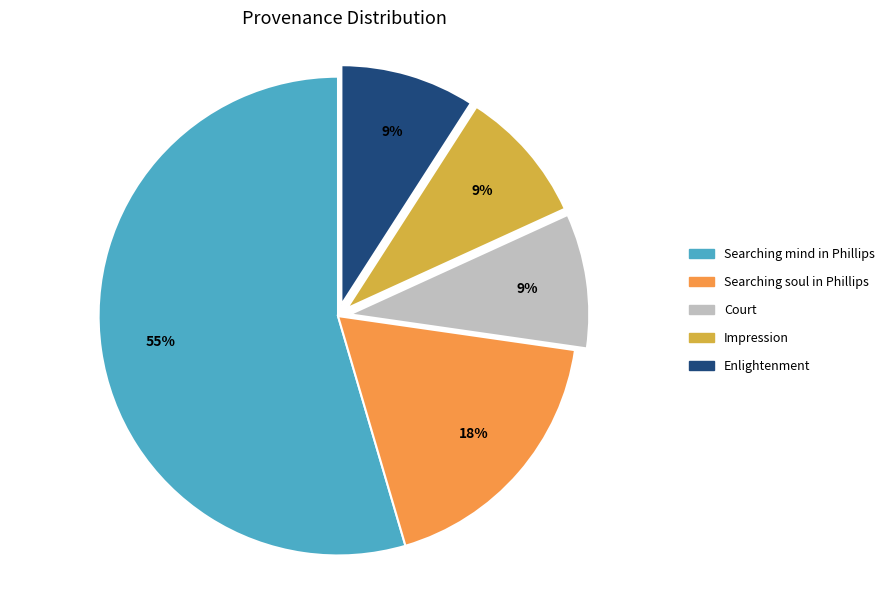

To the nearest percent, what portion does Impression represent?

9%